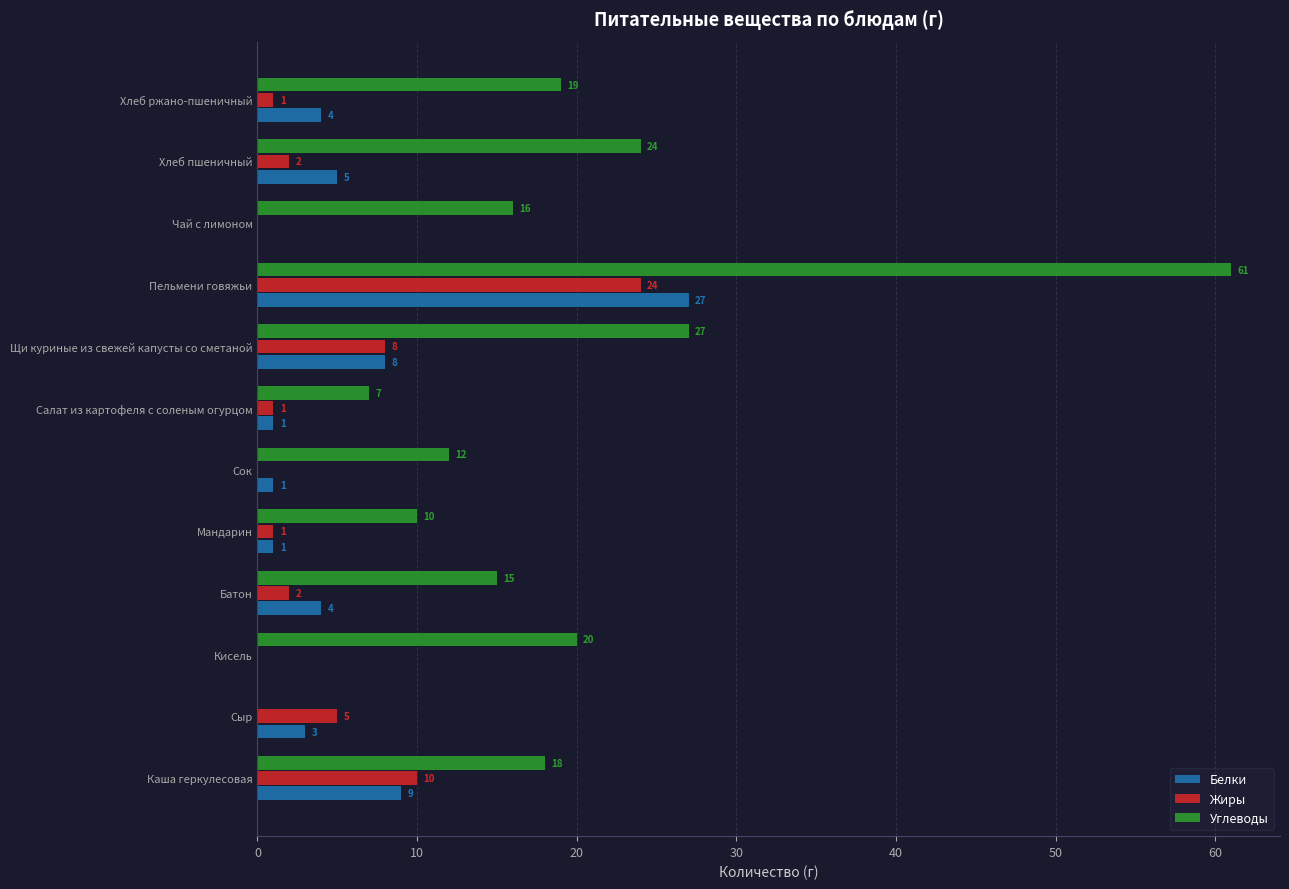

Between Сыр and Щи куриные из свежей капусты со сметаной, which series saw the biggest shift?

Углеводы